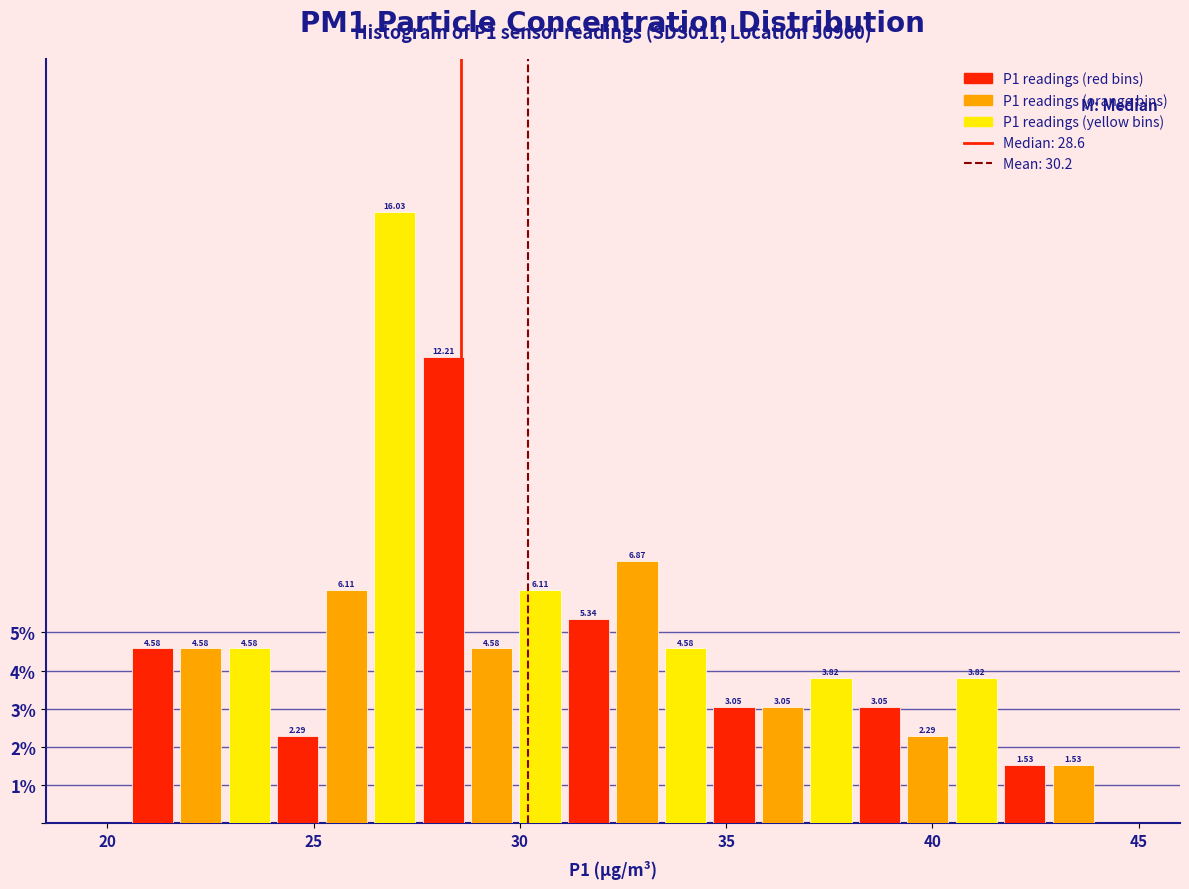

Around what value on the x-axis is the tallest bar? Give the approximate position of its centre, as read against the axis.

27.0